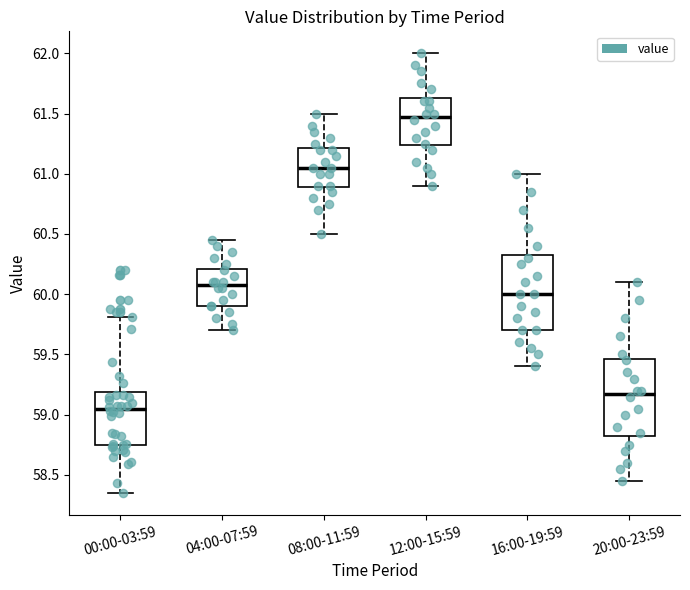

Where does the median line of the box for 12:00-15:59 sit on the y-axis? The values are not printed on the chart, so give them approximately, as read against the axis.

61.50